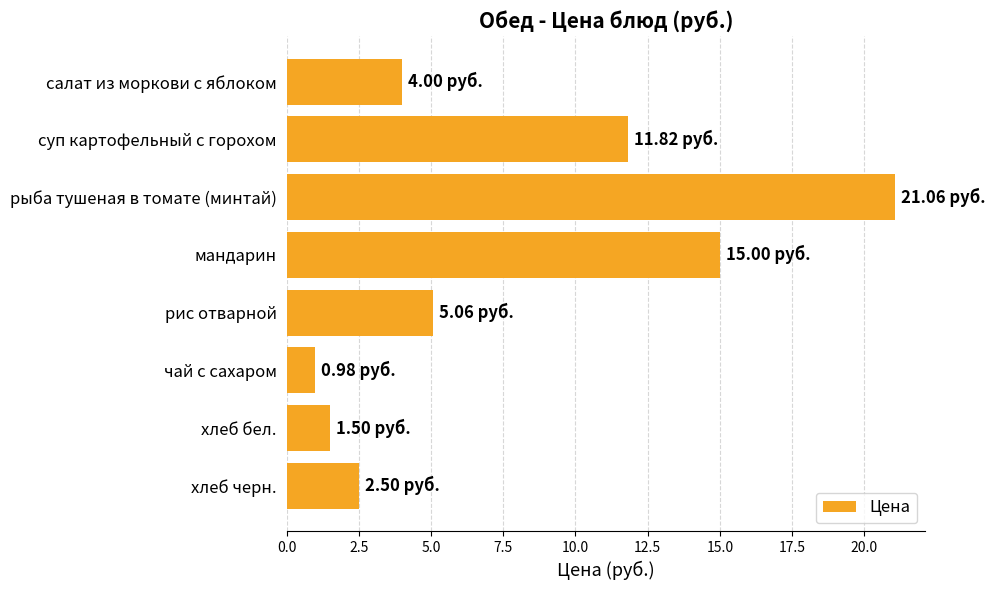

What is the label of the 5th bar from the top?

рис отварной